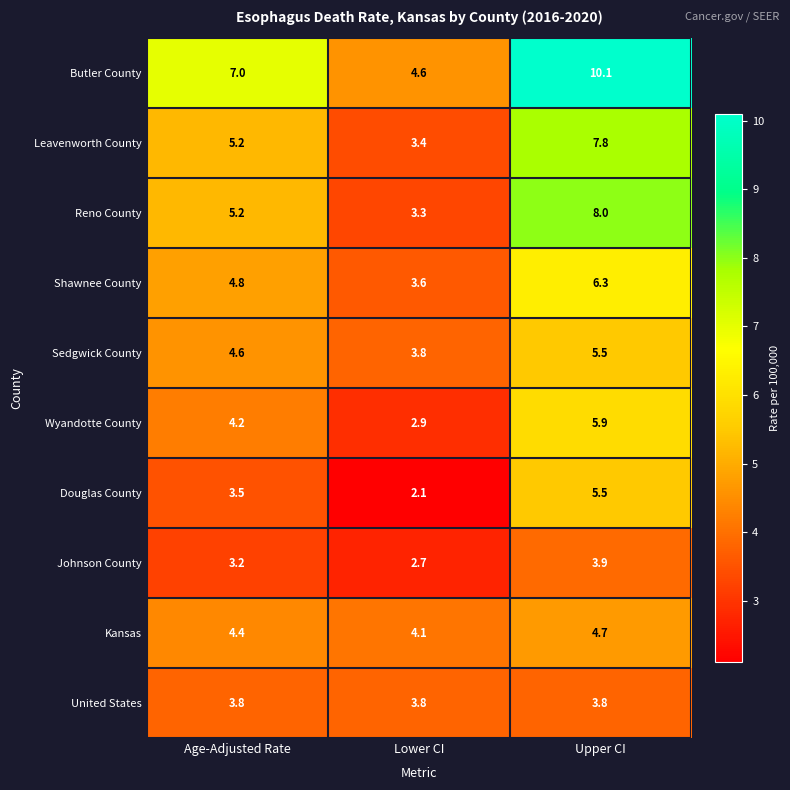

Reading left to right, transcribe all the data shown in this chart.

Butler County: 7.0	4.6	10.1
Leavenworth County: 5.2	3.4	7.8
Reno County: 5.2	3.3	8.0
Shawnee County: 4.8	3.6	6.3
Sedgwick County: 4.6	3.8	5.5
Wyandotte County: 4.2	2.9	5.9
Douglas County: 3.5	2.1	5.5
Johnson County: 3.2	2.7	3.9
Kansas: 4.4	4.1	4.7
United States: 3.8	3.8	3.8